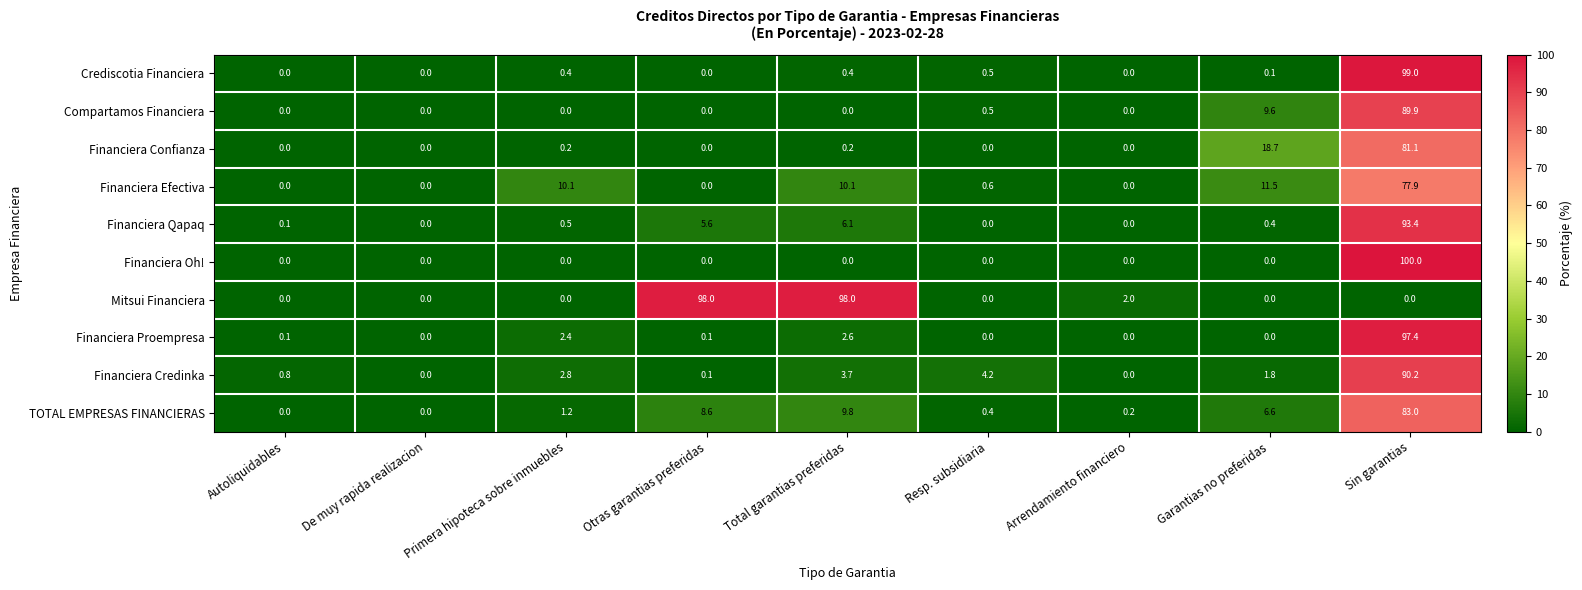

What is the approximate value of Mitsui Financiera at Total garantias preferidas?

98.0